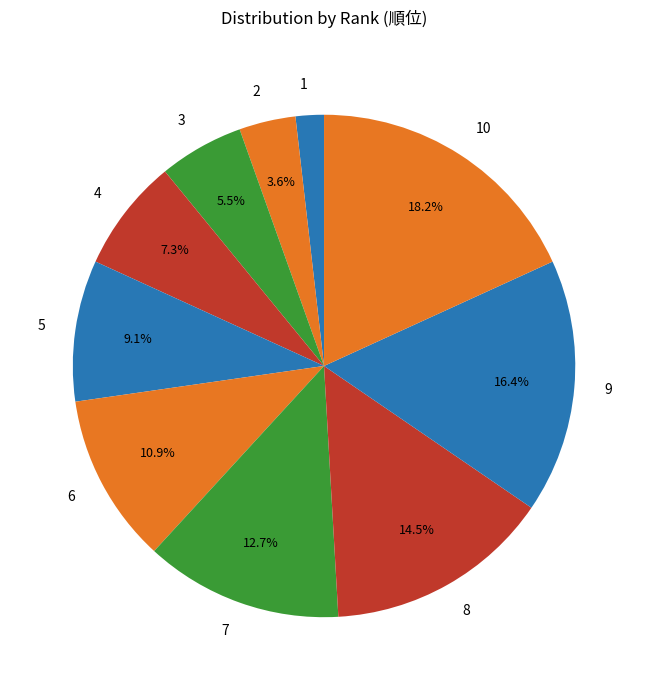

Is there any slice that represents more than half of the pie?

No